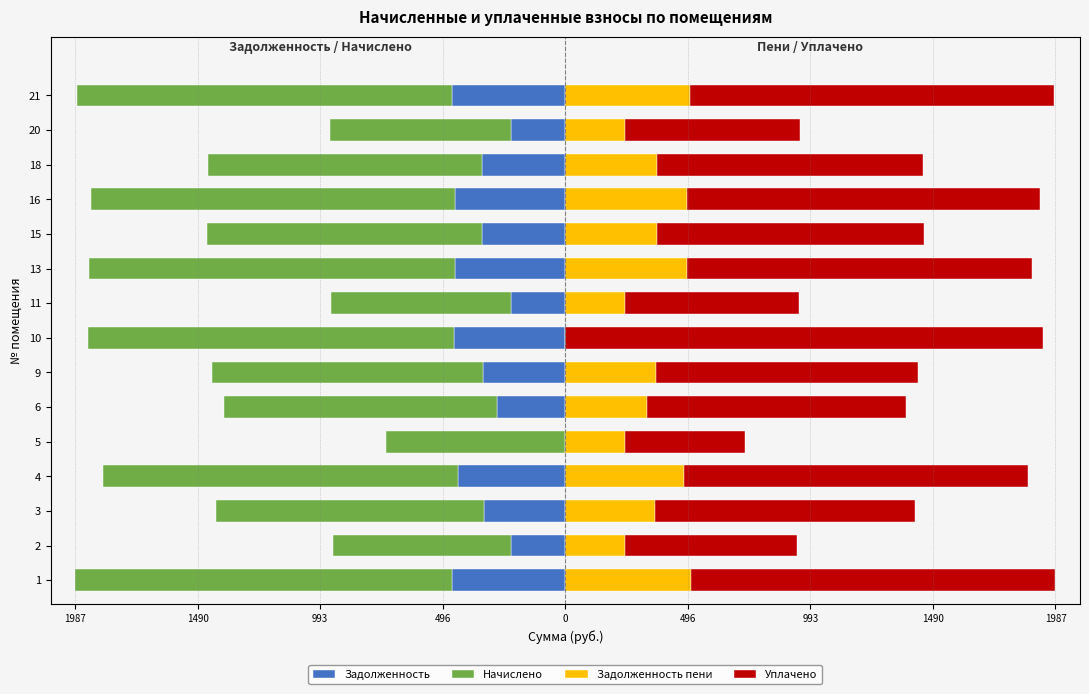

Is the value of Начислено at 9 greater than the value of Задолженность at 9?

No